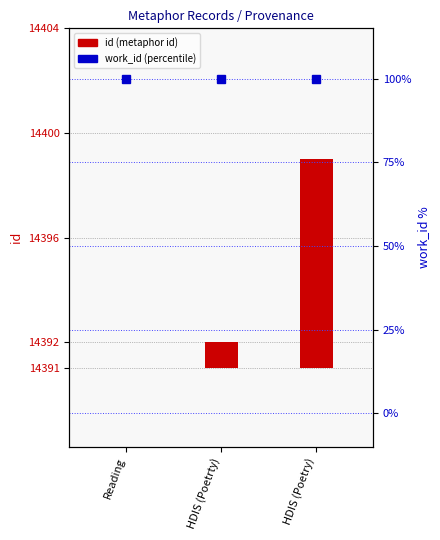

List the series in order of their peak value, lowest first.

id (metaphor id), work_id (percentile)